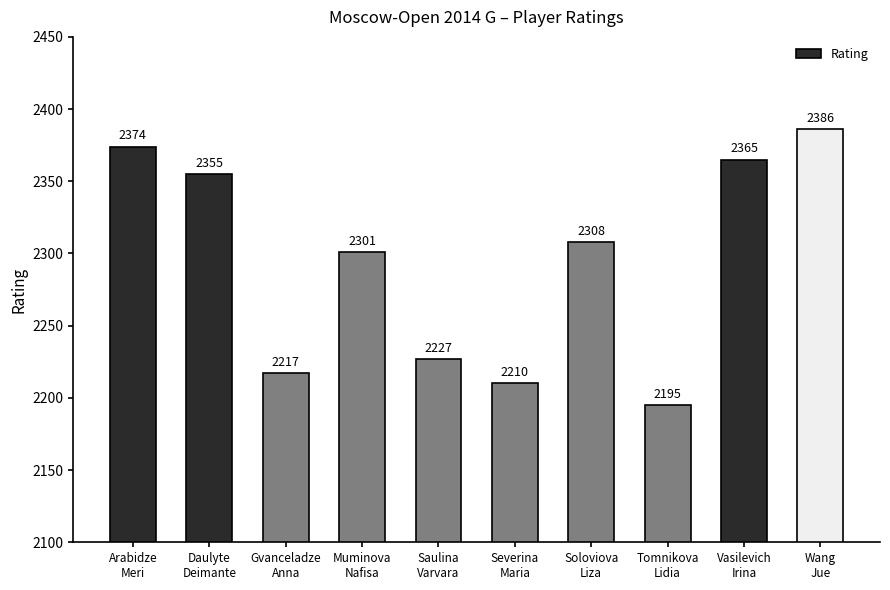

How many categories are shown in the chart?

10